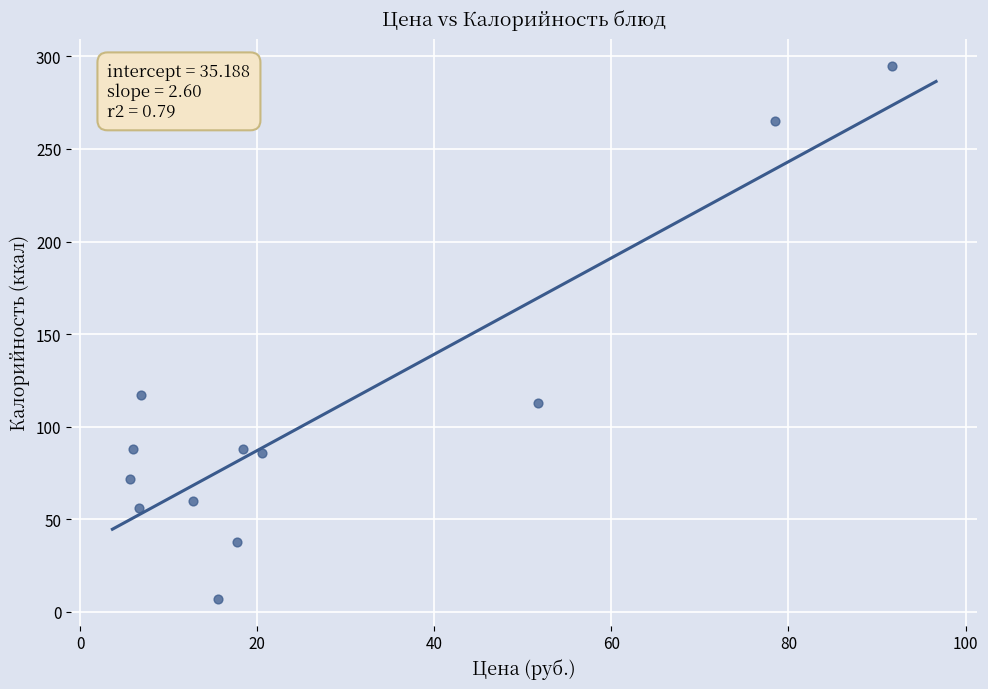

What is the range of Y values (max minus min)?

288